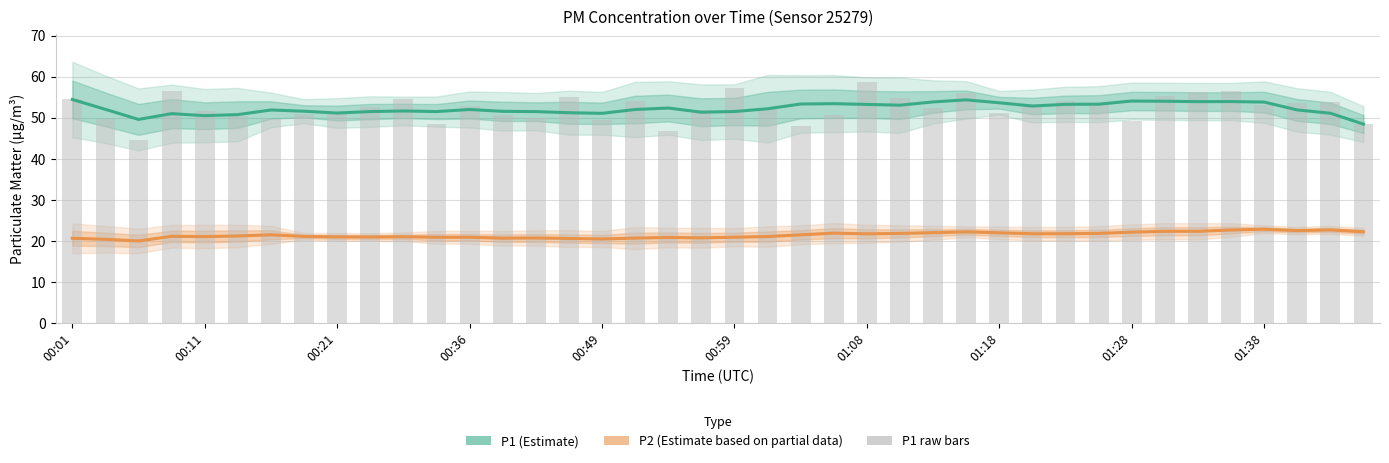

Where does the P1 (Estimate) series first go above 52?

00:01